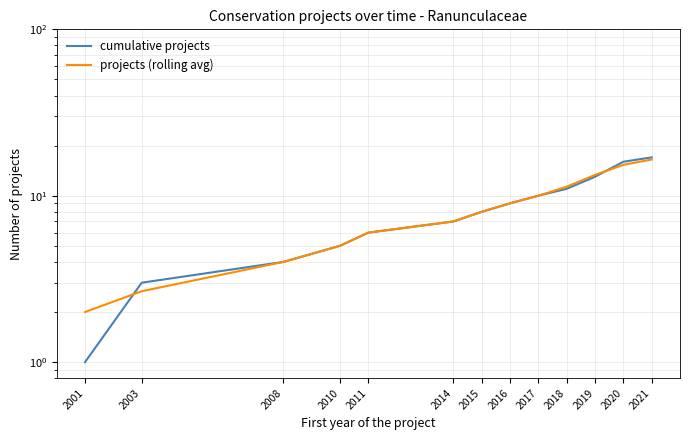

Which series ends up on top after the final intersection of cumulative projects and projects (rolling avg)?

cumulative projects